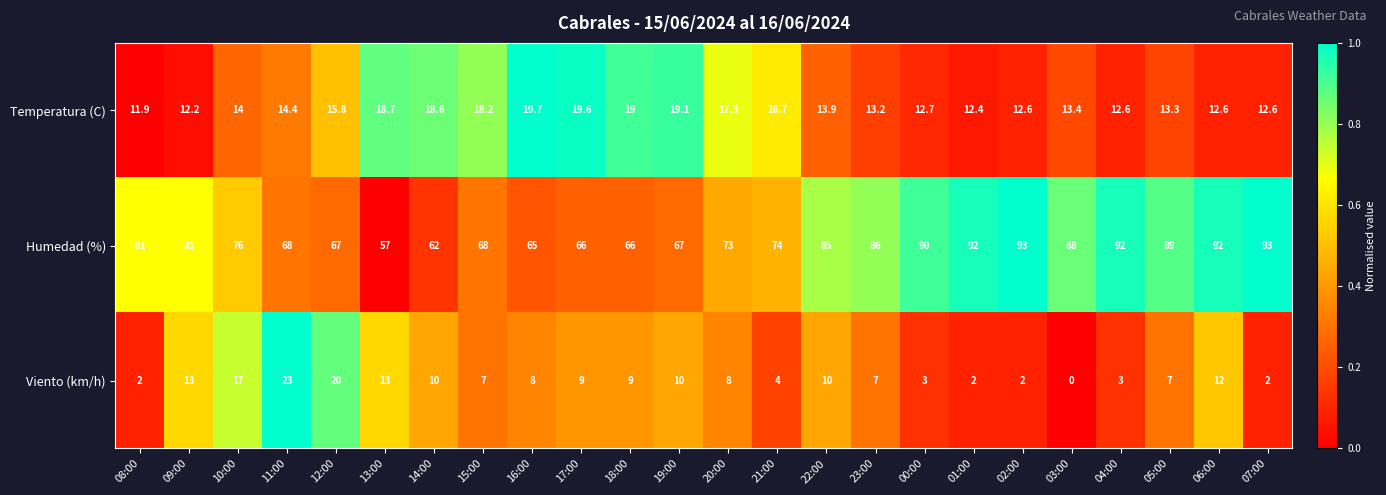

What is the total value across all series at 01:00?

106.4